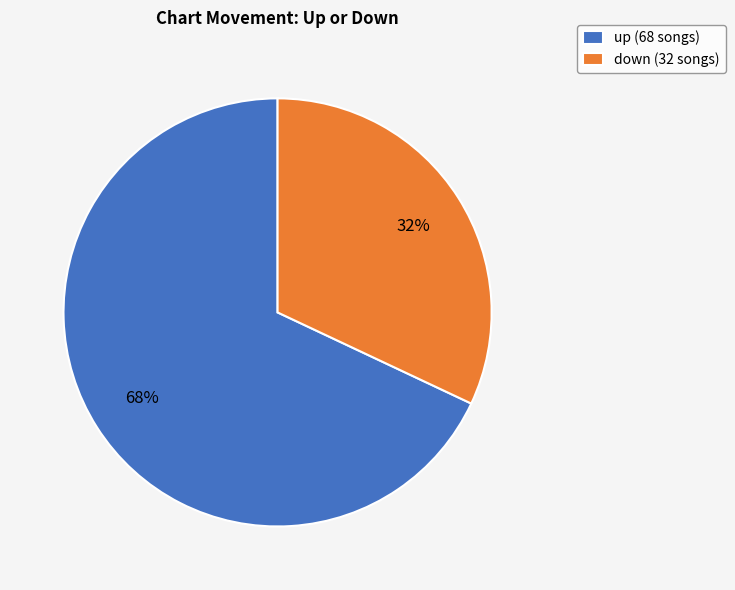

What is the ratio of the value at up (68 songs) to the value at down (32 songs)?

2.1